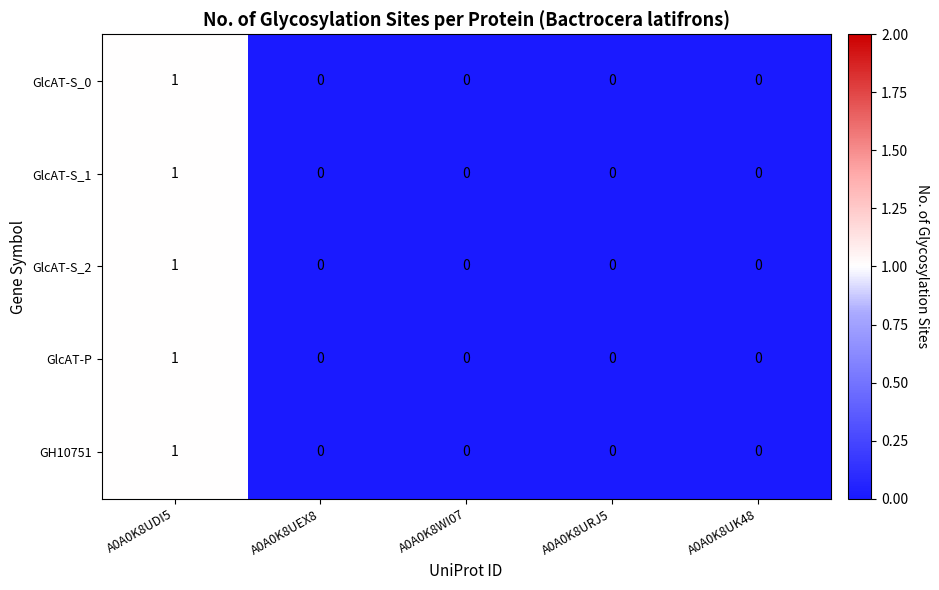

At which category is the sum across all series the highest?

A0A0K8UDI5